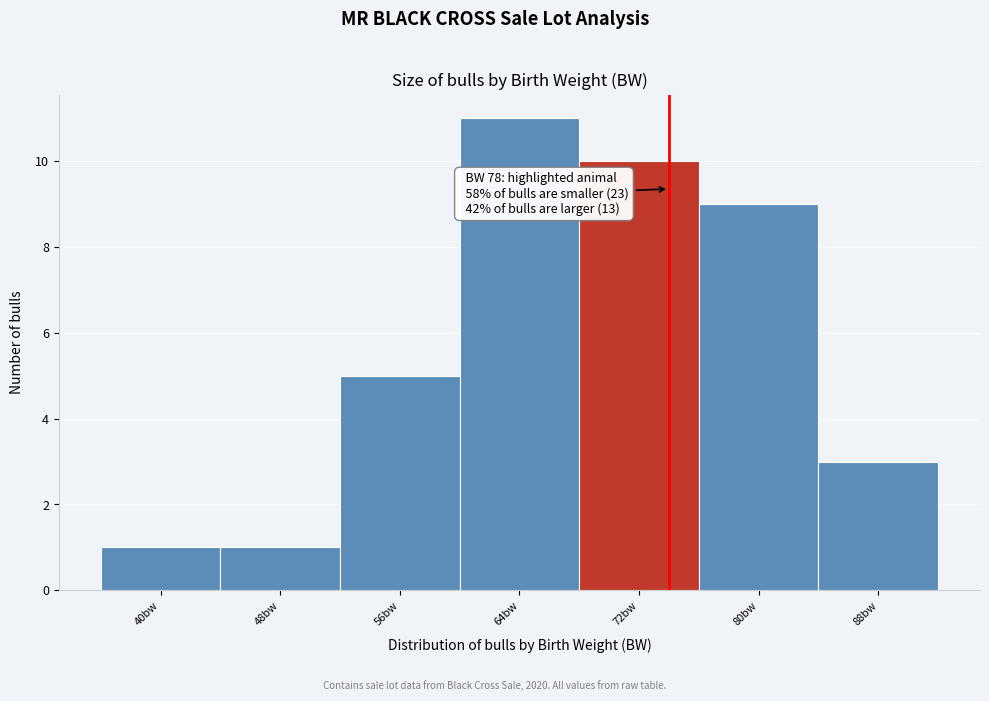

Reading left to right, list all the values displayed in this chart.

40bw=1	48bw=1	56bw=5	64bw=11	72bw=10	80bw=9	88bw=3